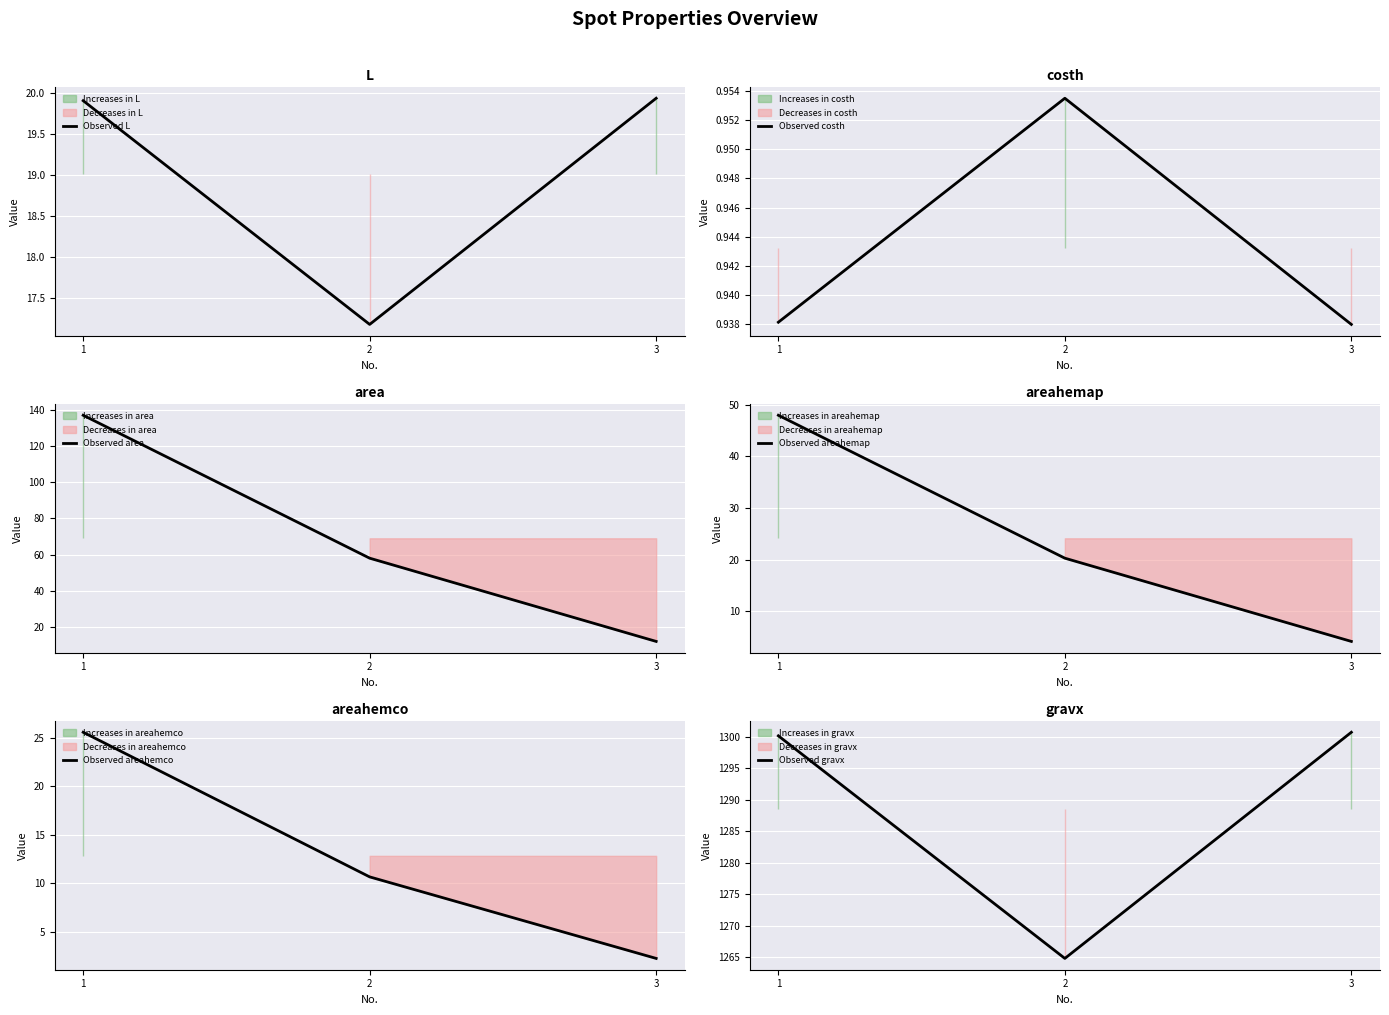

What is the value of the Observed costh point at the 1st from the left?

0.9